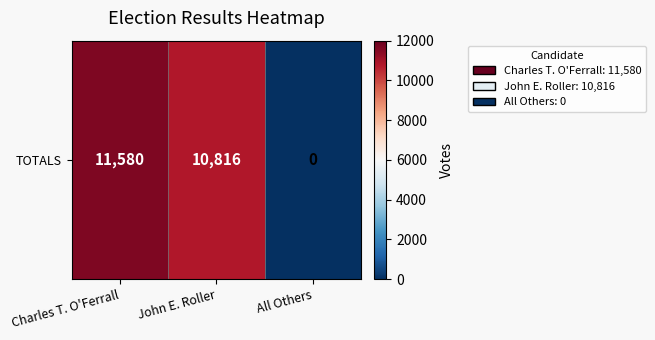

The value at Charles T. O'Ferrall is 11580. True or false?

True